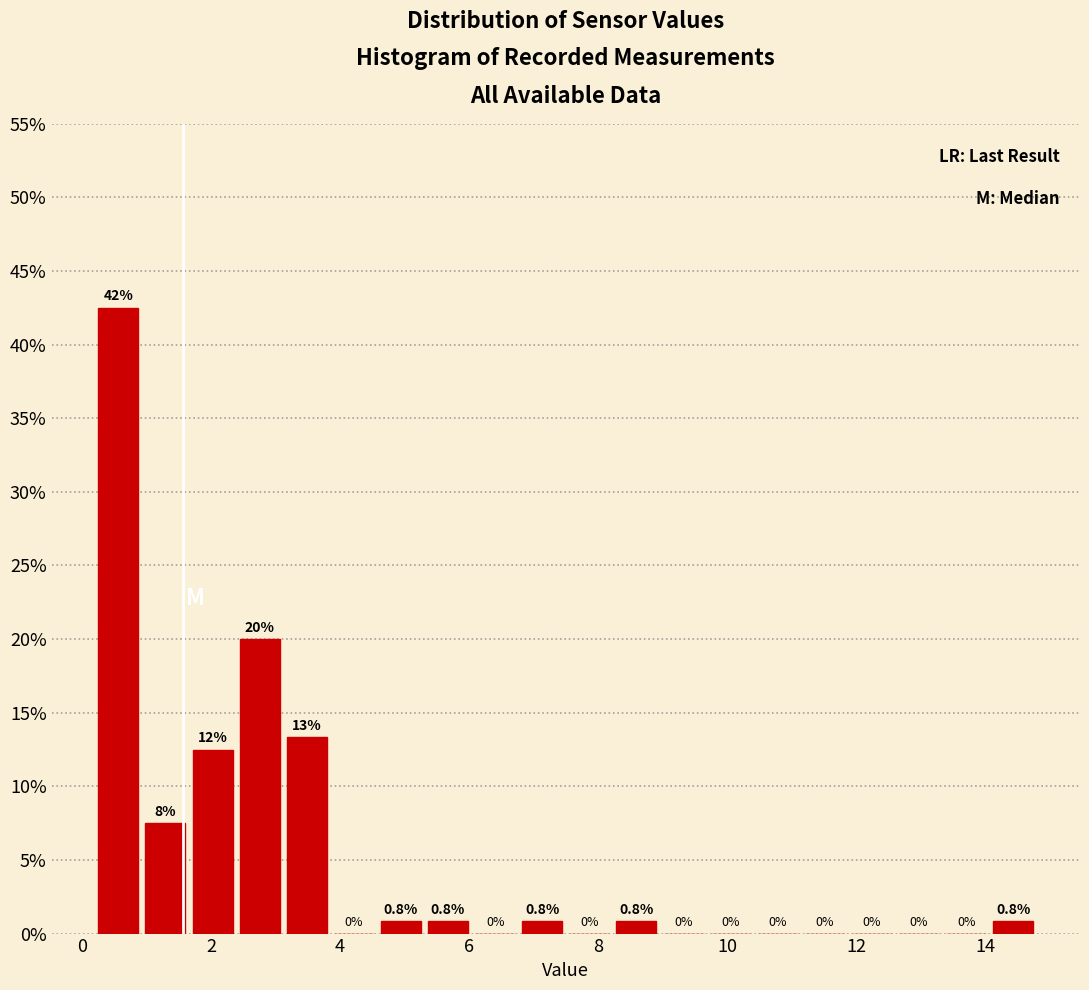

Around what value on the x-axis is the tallest bar? Give the approximate position of its centre, as read against the axis.

0.6